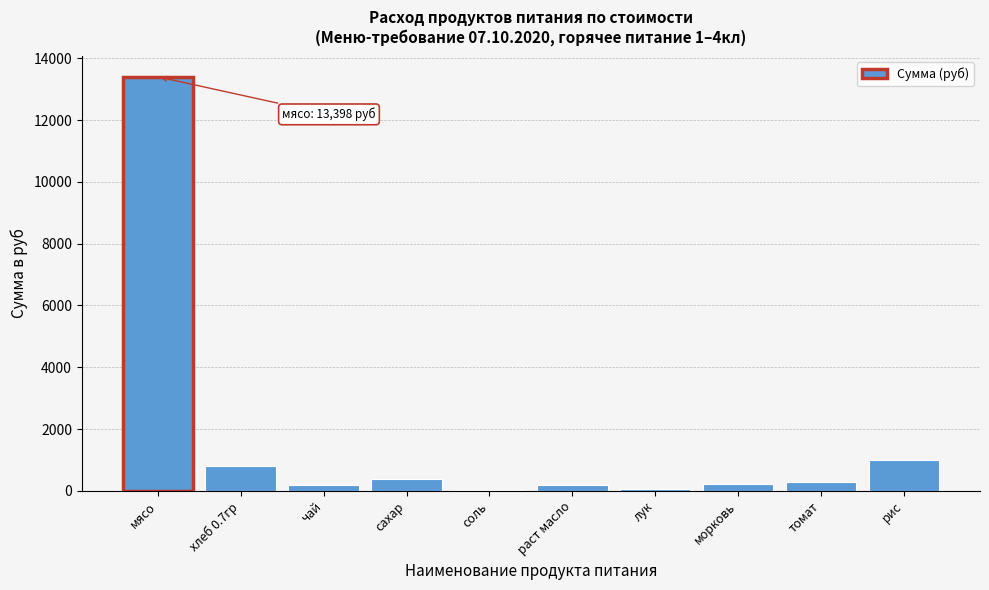

What is the sum of all values?

16508.1